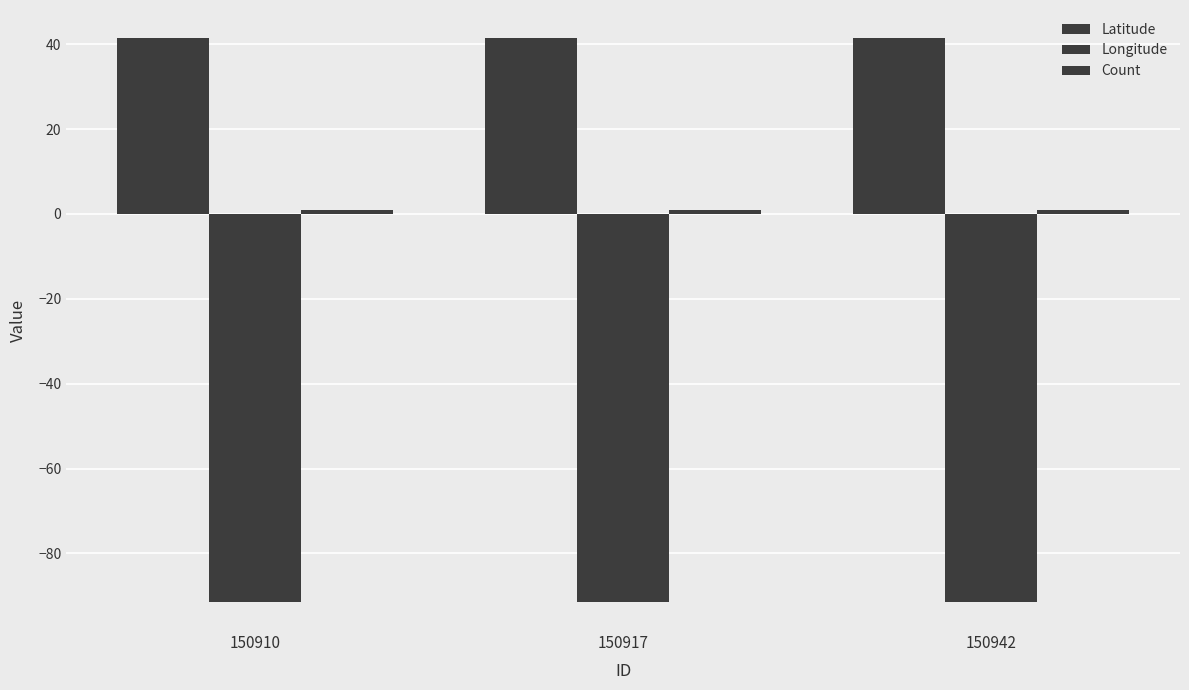

Rank the series by their maximum value, from lowest to highest.

Longitude, Count, Latitude